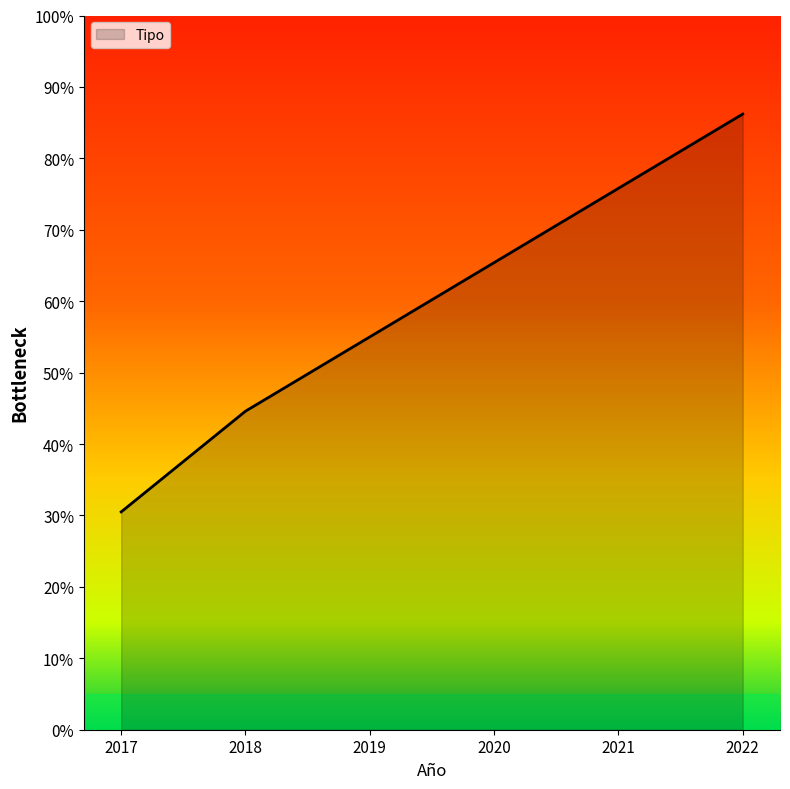

True or false: the data shows 95.0 at 2020.

False